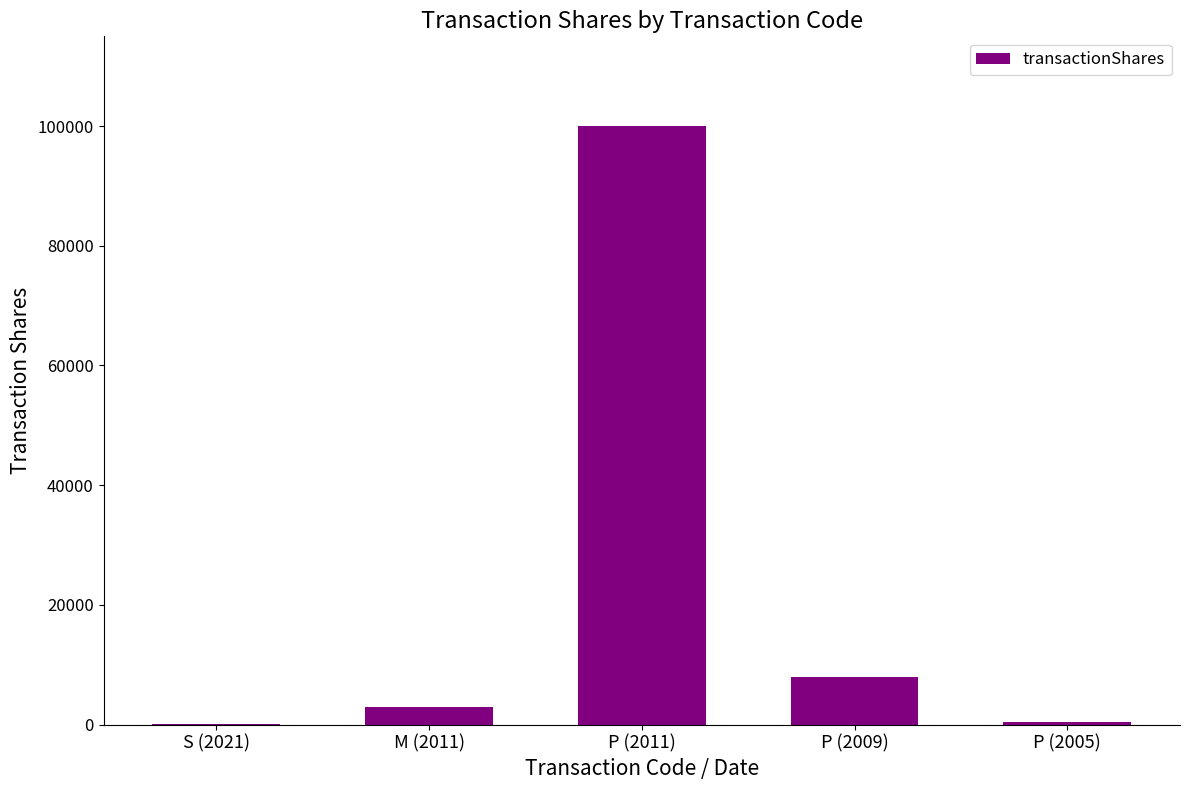

At which label is the value closest to 50026?

P (2009)